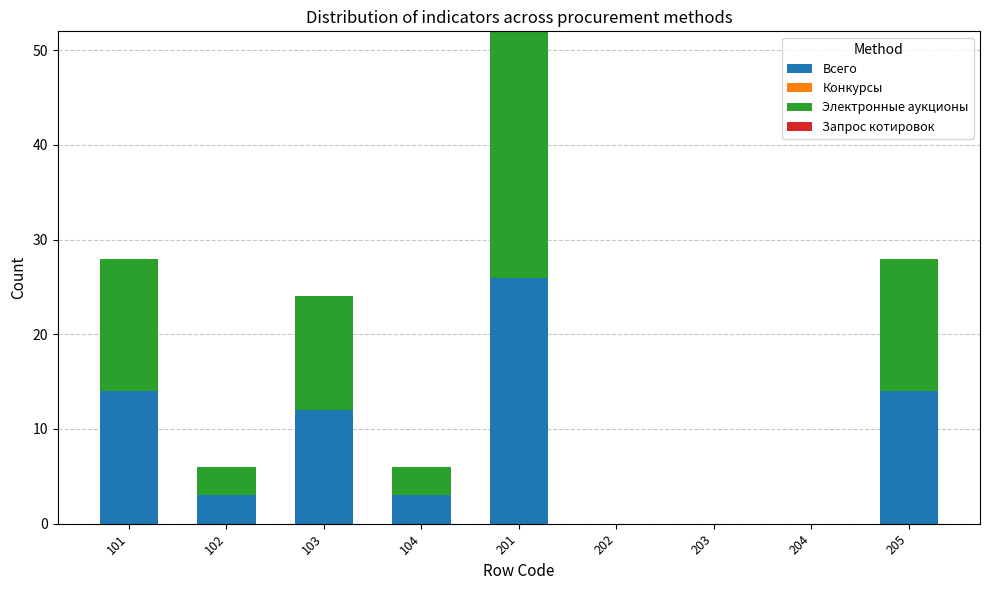

What is the sum of all Всего values?

72